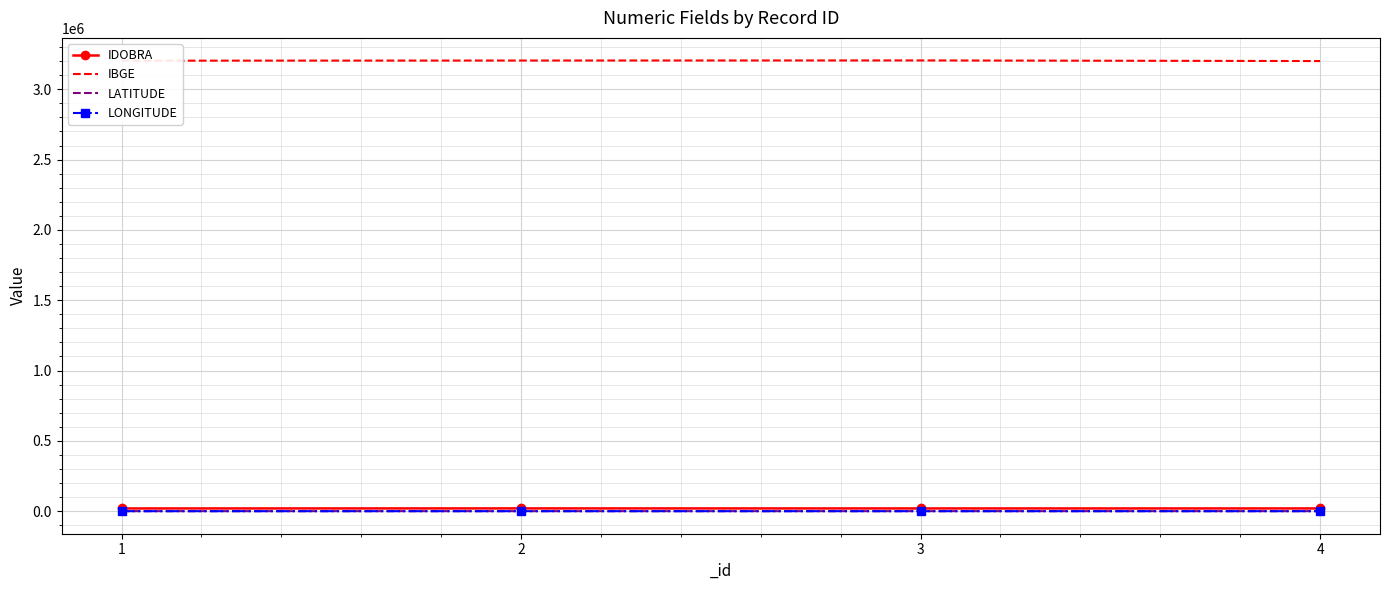

How many series are shown in this chart?

4